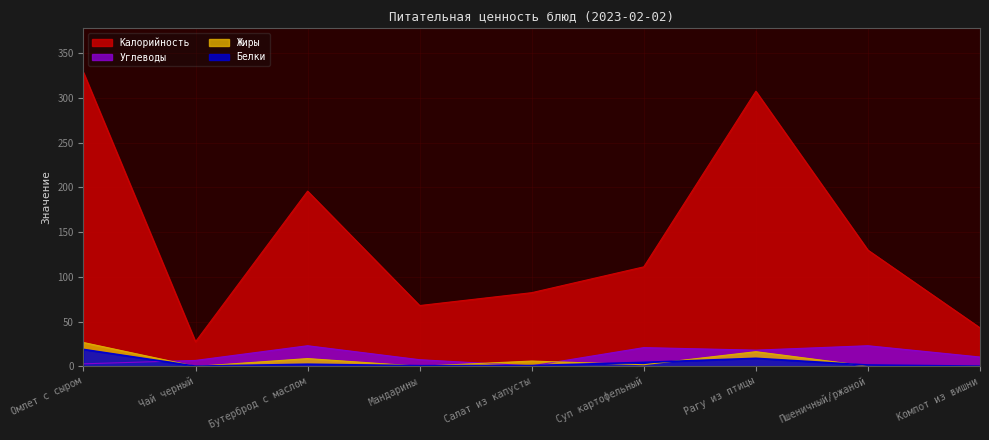

What position from the left is Компот из вишни?

9